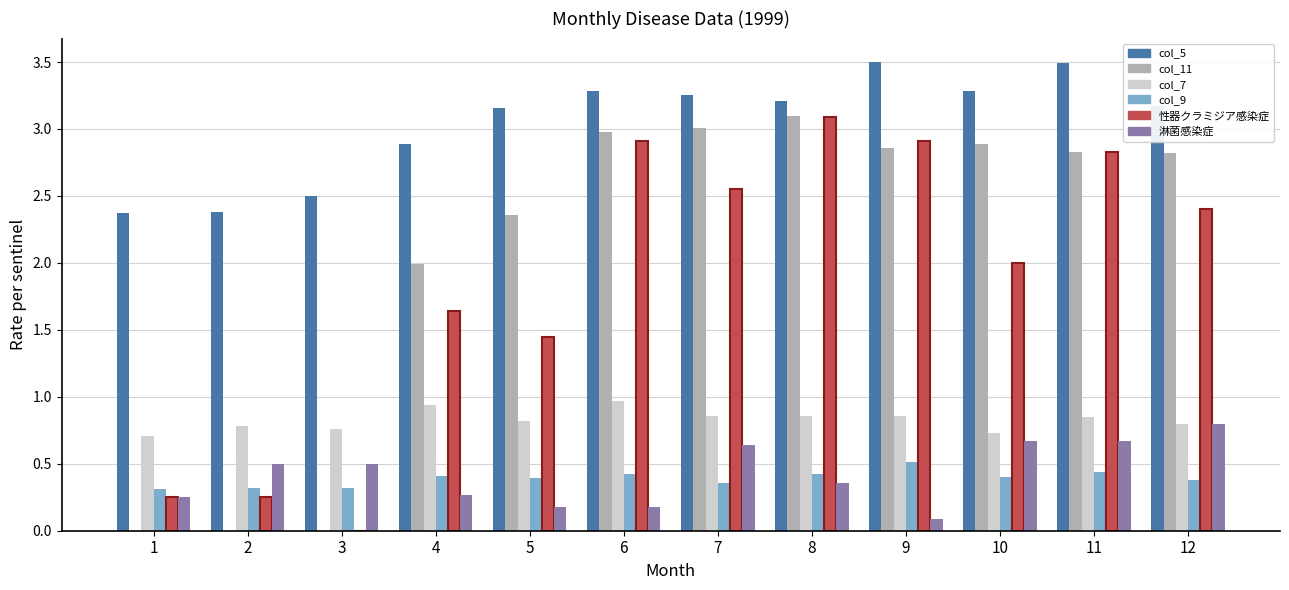

Is the value of col_9 at 5 greater than the value of 淋菌感染症 at 4?

Yes